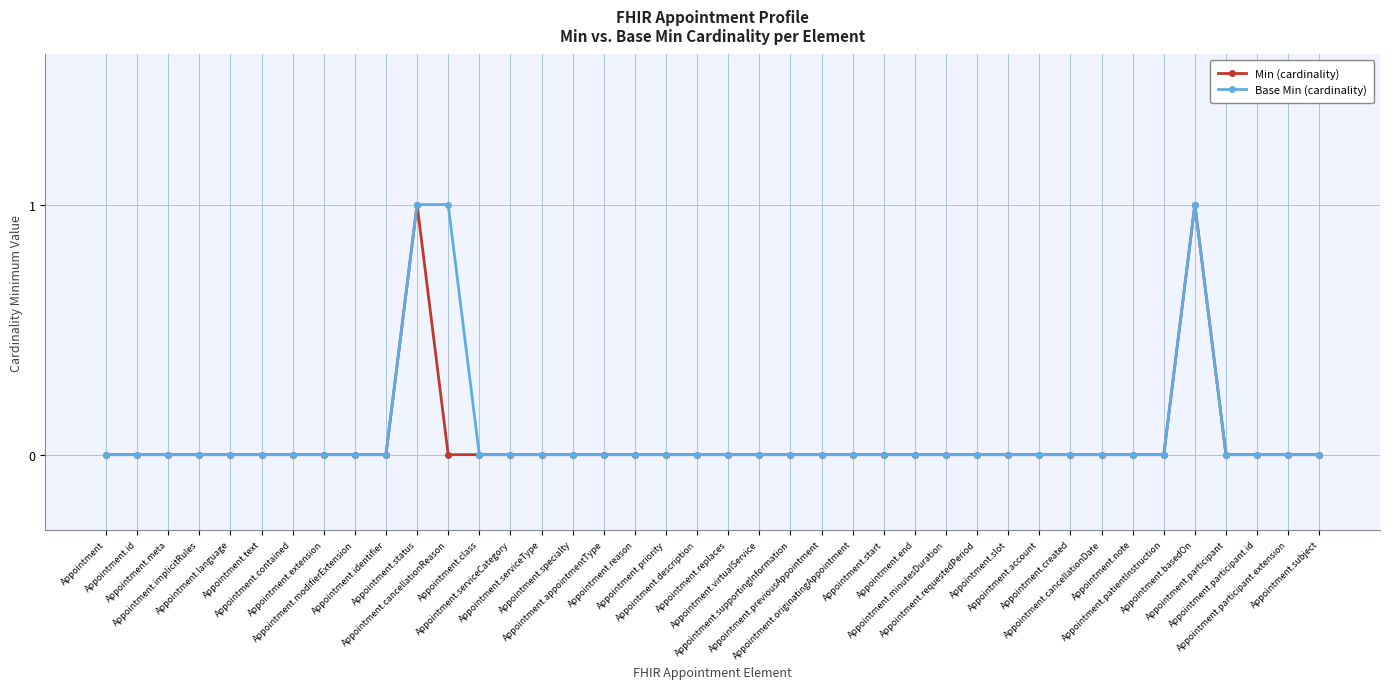

How many data points does each series have?

40